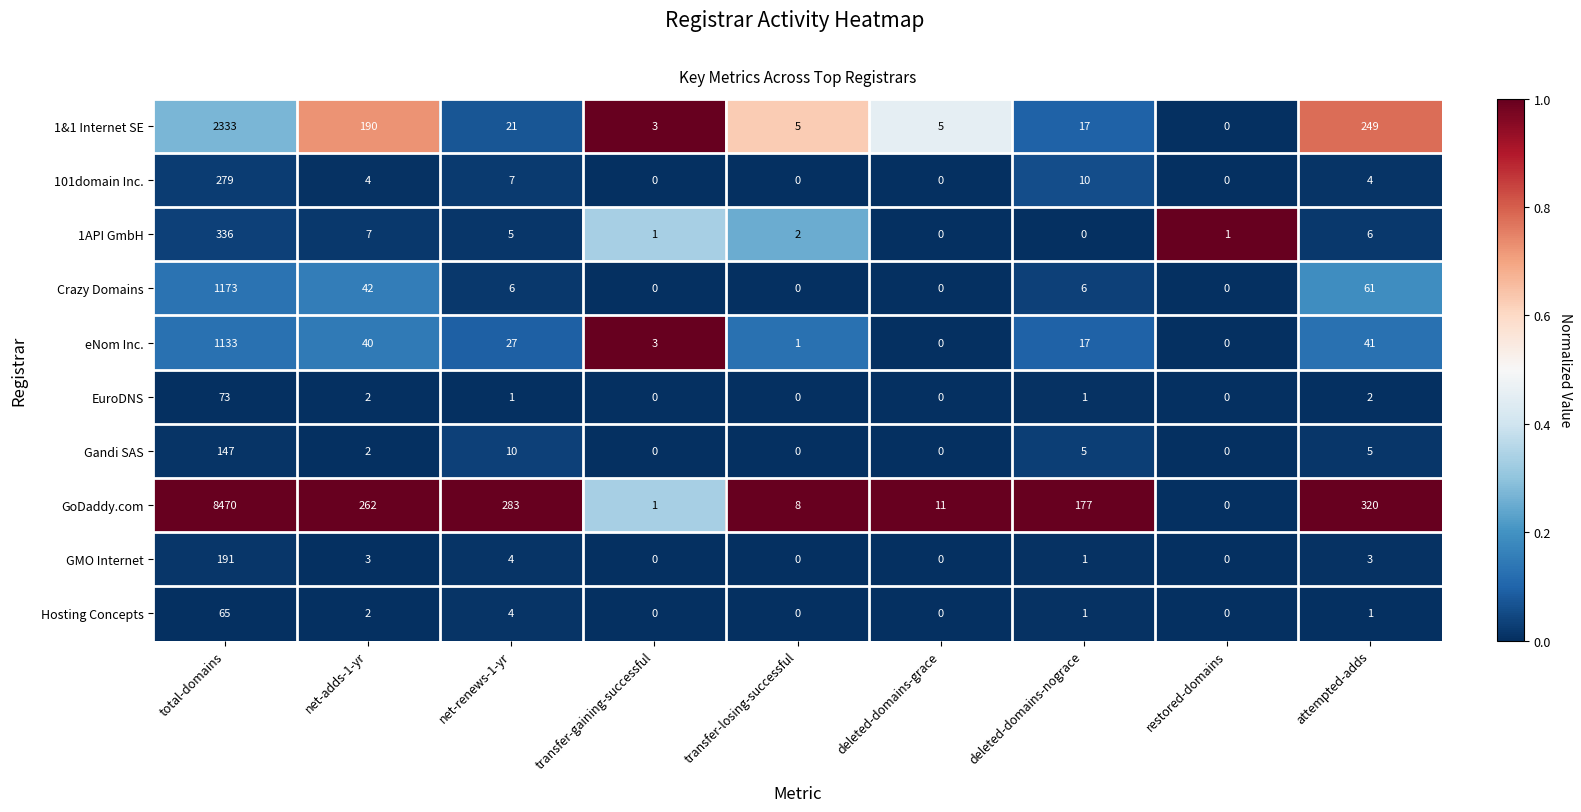

True or false: Hosting Concepts has a value of 0 at attempted-adds.

False